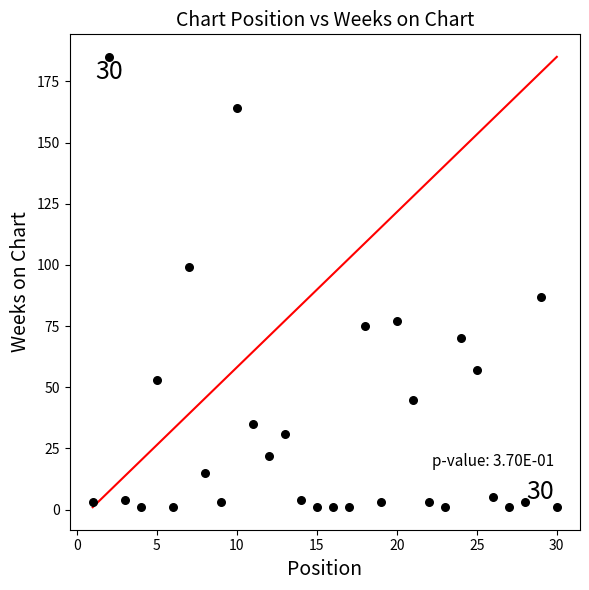

What is the range of Y values (max minus min)?

184